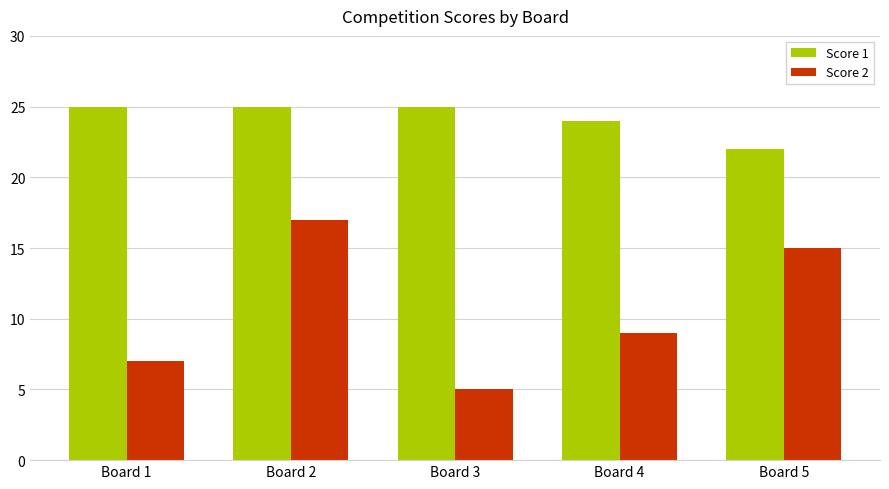

Rank the series by their average value, from highest to lowest.

Score 1, Score 2